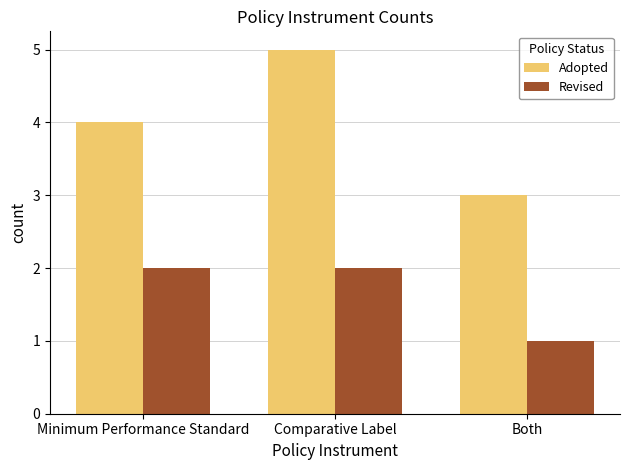

What is the label of the 3rd bar from the left?

Both